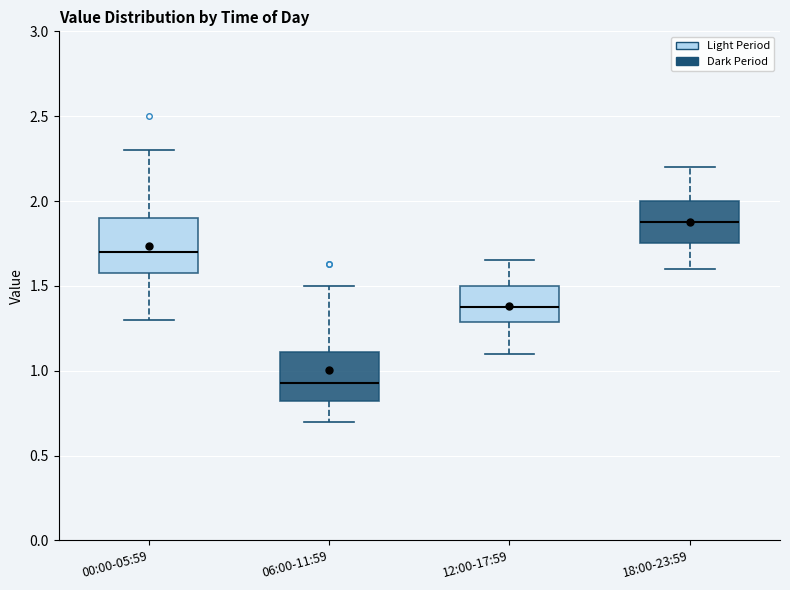

Reading left to right, transcribe this box plot: for each box, give where its median line is, the range the box spans, and where its two whiskers end, as read against the y-axis. The values are not printed on the chart, so give them approximately, as read against the axis.

00:00-05:59: median 1.70, box 1.60 to 1.90, whiskers 1.30 to 2.30
06:00-11:59: median 0.95, box 0.80 to 1.10, whiskers 0.70 to 1.50
12:00-17:59: median 1.40, box 1.30 to 1.50, whiskers 1.10 to 1.65
18:00-23:59: median 1.90, box 1.75 to 2.00, whiskers 1.60 to 2.20